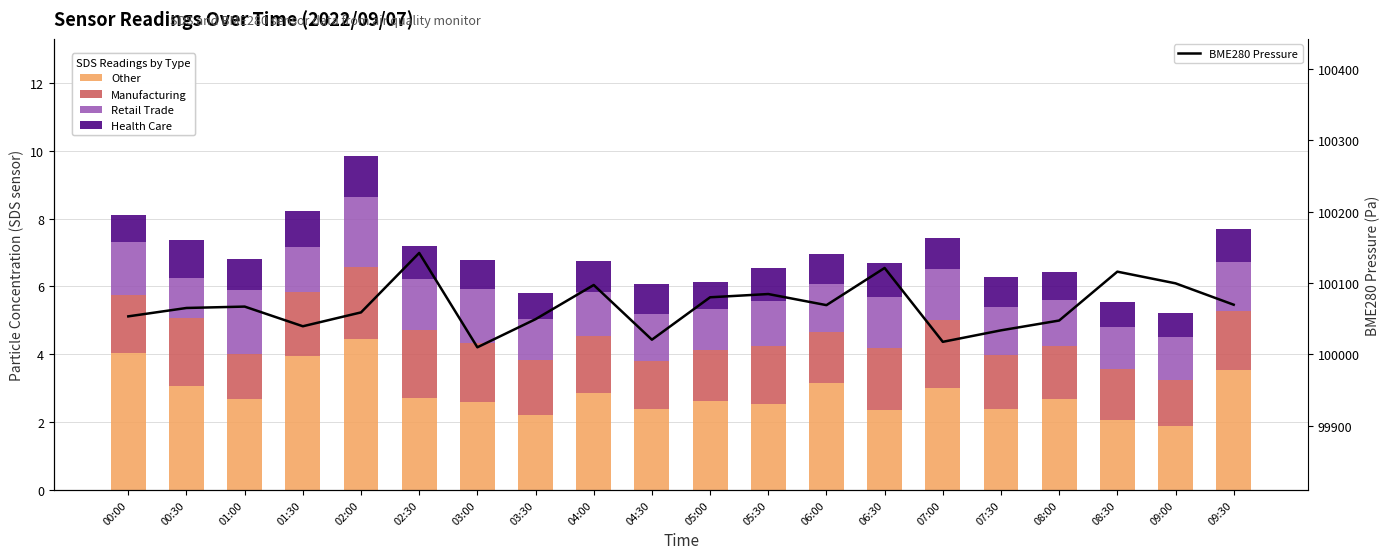

List the series in order of their peak value, highest first.

BME280 Pressure, Other, Manufacturing, Retail Trade, Health Care